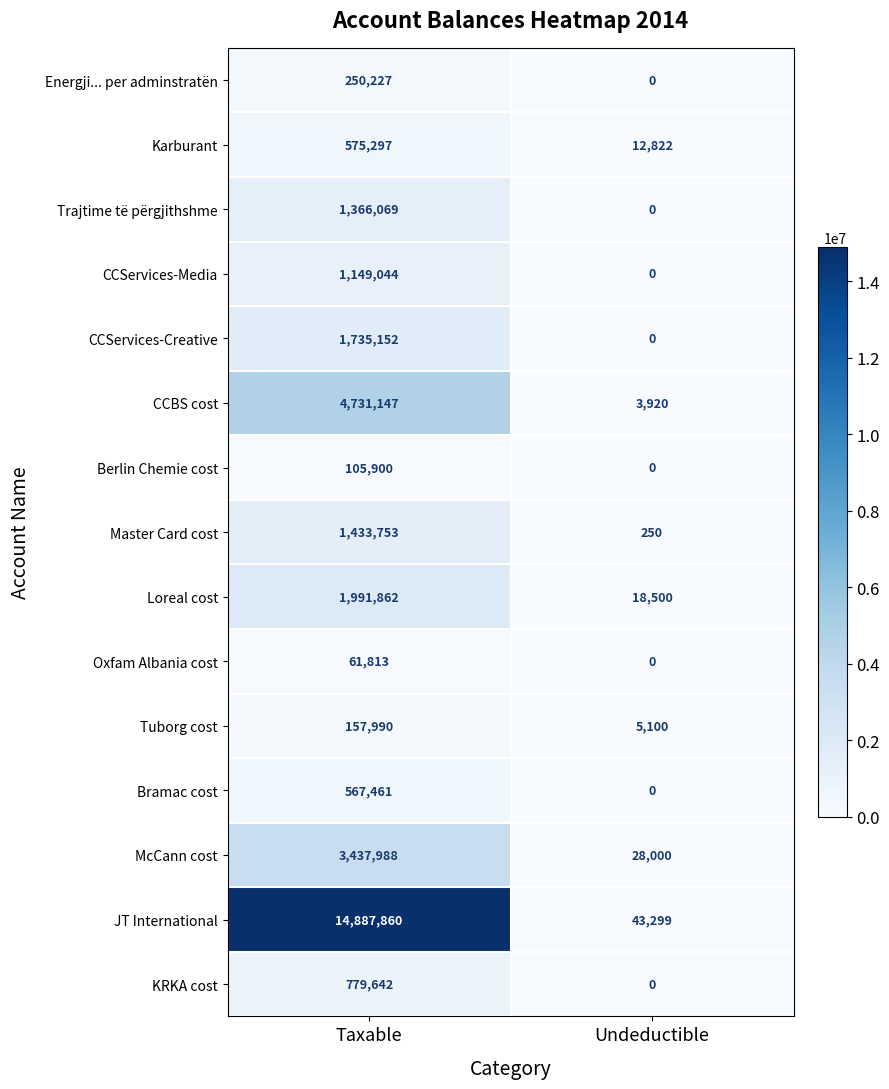

Reading left to right, what are all the values shown in this chart?

Energji... per adminstratën: 250227	0
Karburant: 575297	12822
Trajtime të përgjithshme: 1366069	0
CCServices-Media: 1149044	0
CCServices-Creative: 1735152	0
CCBS cost: 4731147	3920
Berlin Chemie cost: 105900	0
Master Card cost: 1433753	250
Loreal cost: 1991862	18500
Oxfam Albania cost: 61813	0
Tuborg cost: 157990	5100
Bramac cost: 567461	0
McCann cost: 3437988	28000
JT International: 14887860	43299
KRKA cost: 779642	0